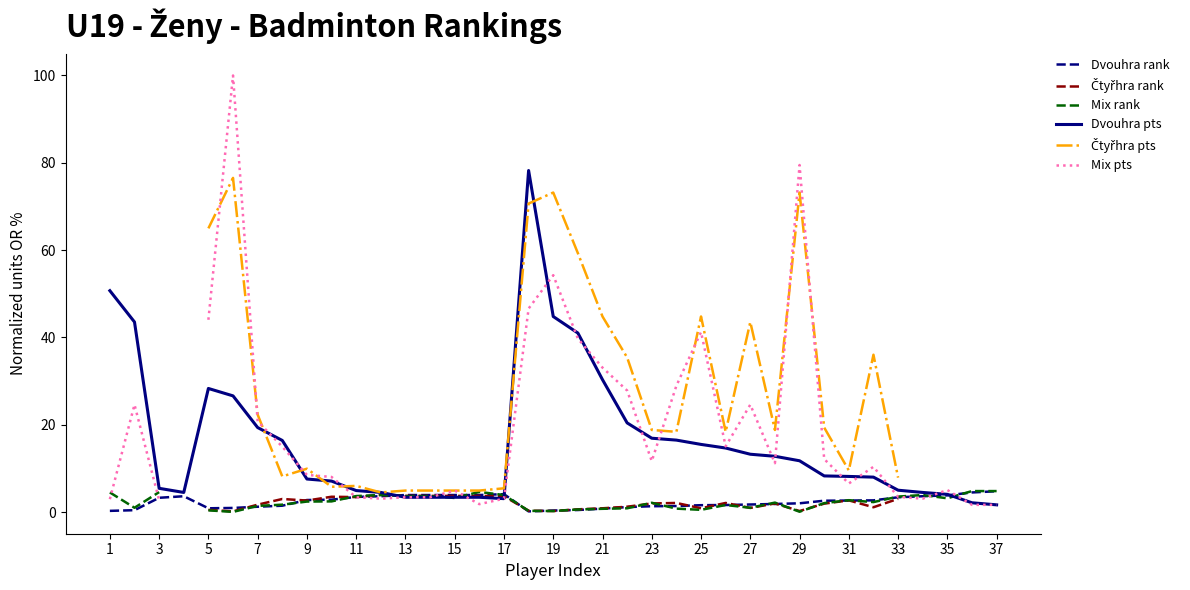

What is the highest value of the Dvouhra rank series?

4.8